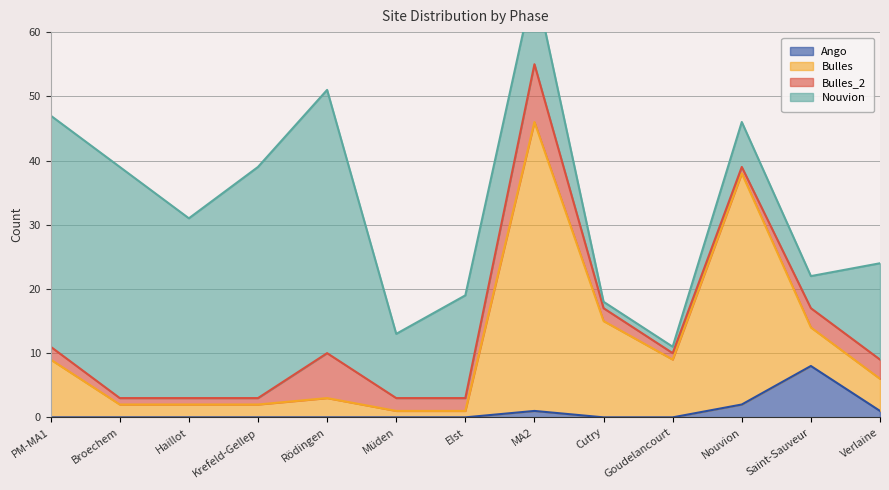

Where is Ango nearest to the value 4?

Nouvion